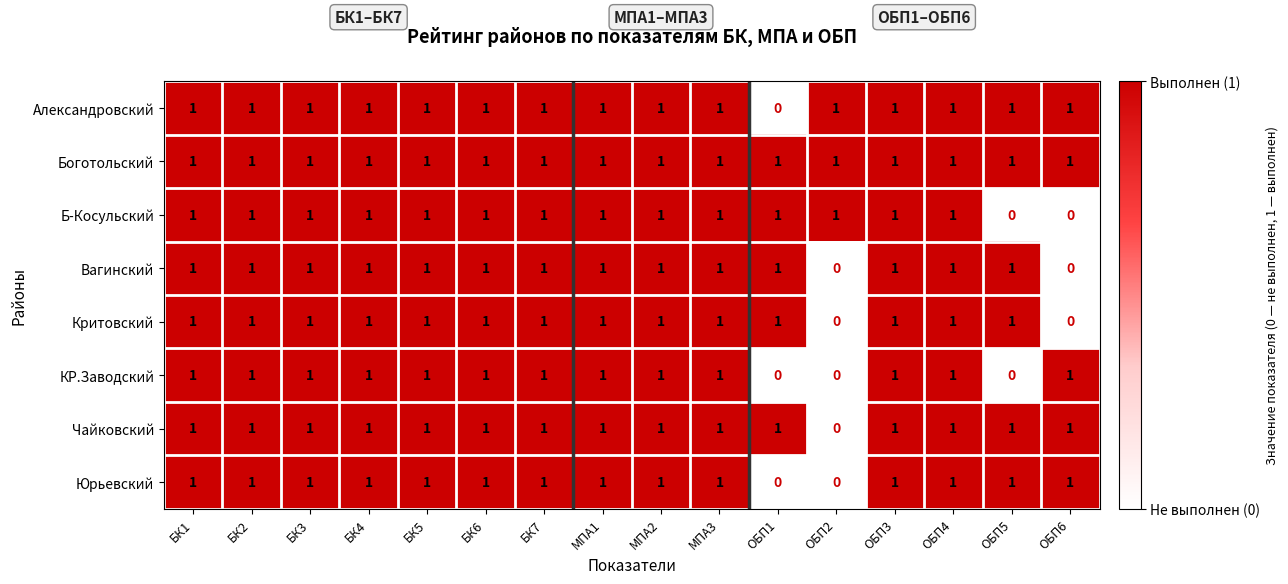

What is the total value across all series at МПА3?

8